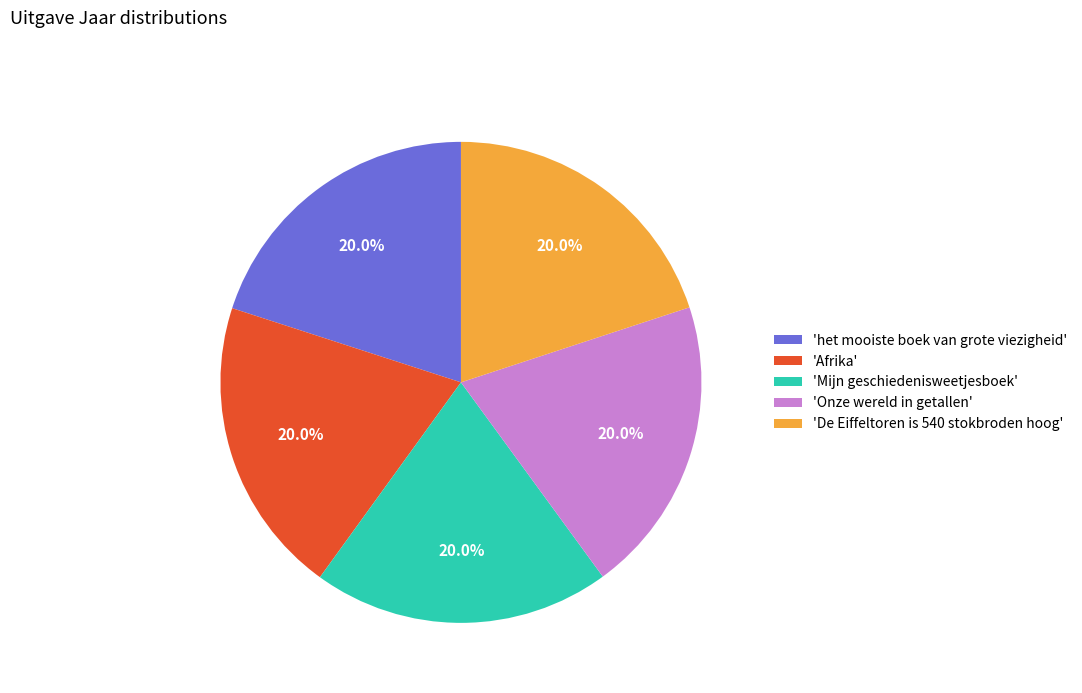

Approximately how many times larger is the value at 'De Eiffeltoren is 540 stokbroden hoog' compared to 'Onze wereld in getallen'?

1.0